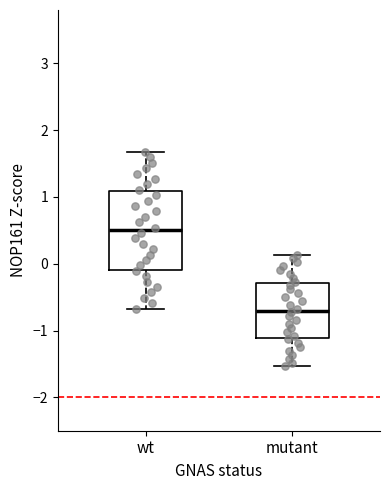

Which box's median line is the highest?

wt